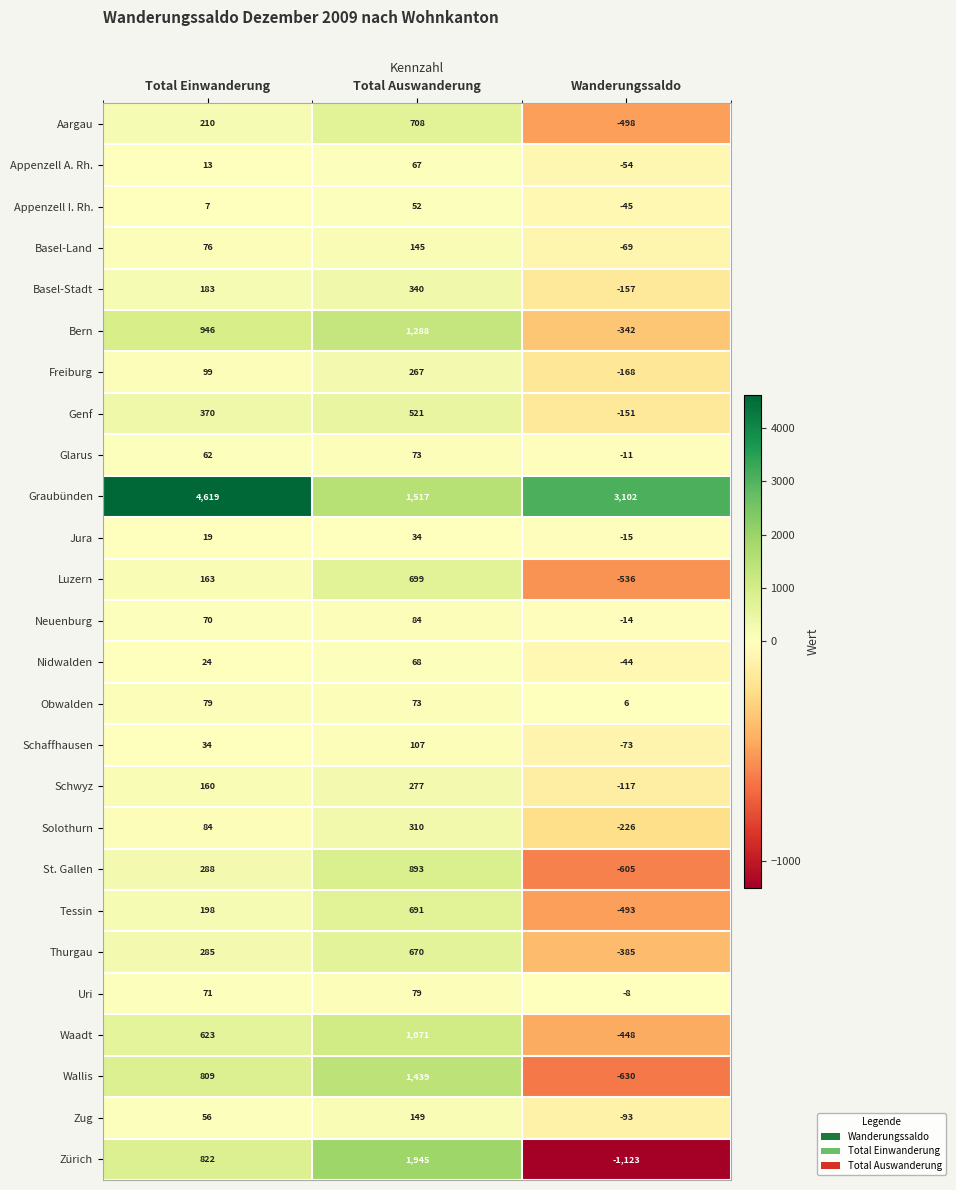

True or false: Zürich has a value of 655 at Total Auswanderung.

False